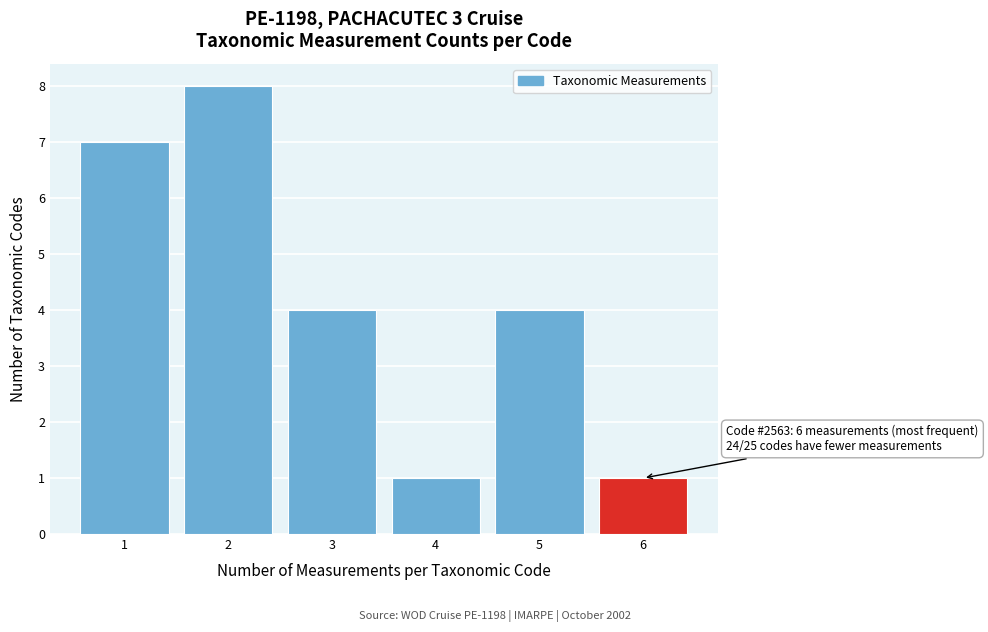

Over which range of the x-axis is the bar tallest?

1.5 to 2.5